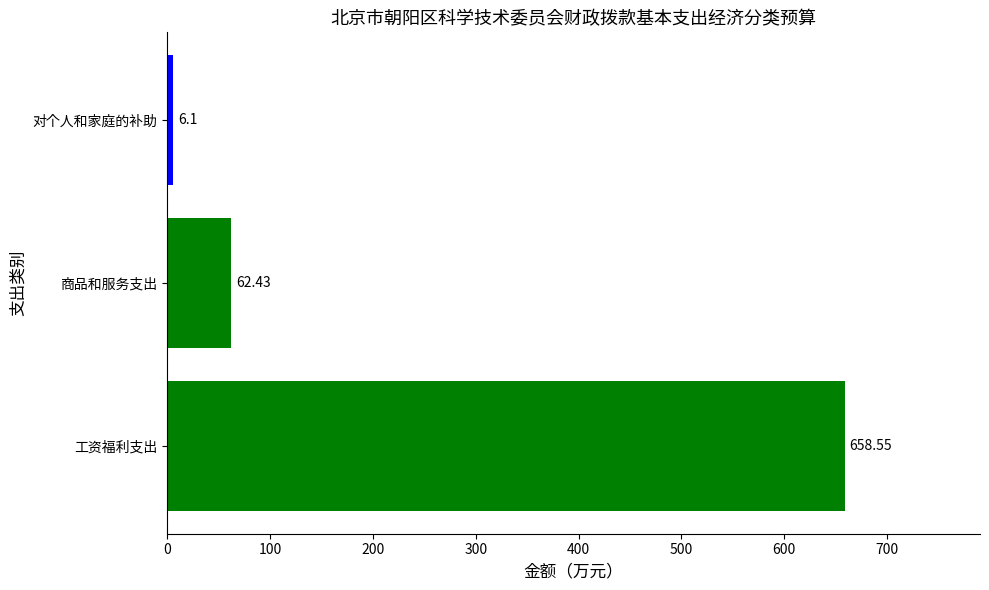

What is the change in value from 工资福利支出 to 对个人和家庭的补助?

-652.4